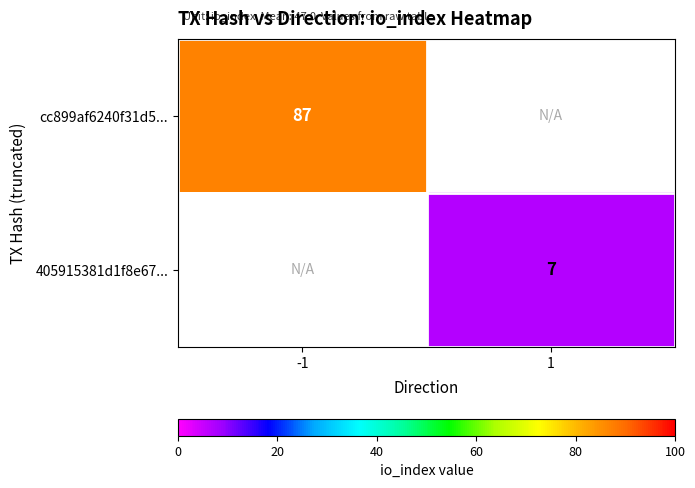

The value of cc899af6240f31d5... at -1 is 50. True or false?

False